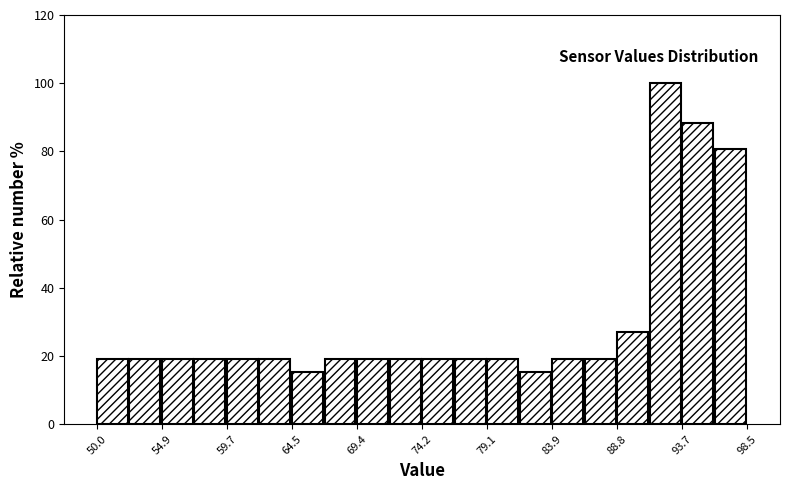

Over which range of the x-axis is the bar tallest?

91.0 to 93.5